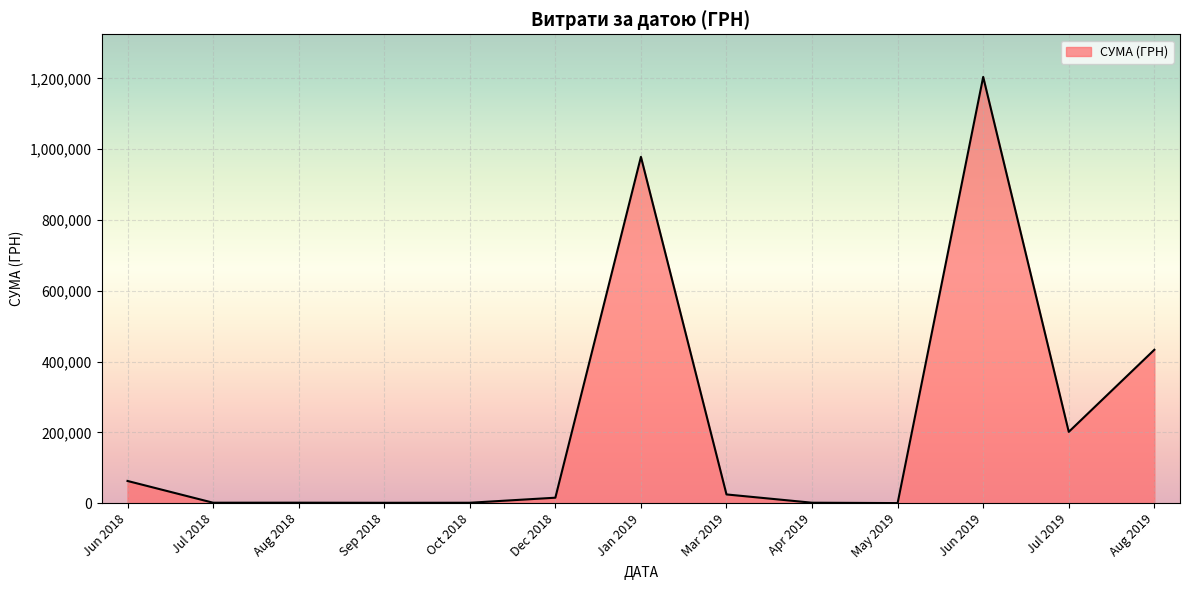

Is it true that the value at Aug 2019 is 718225.5?

False